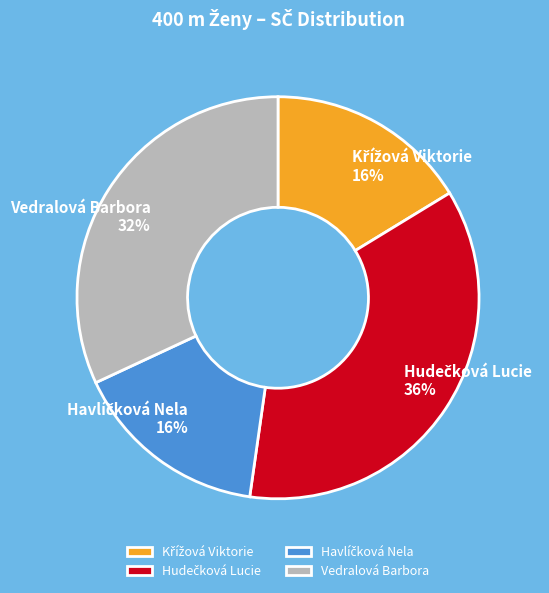

How many slices are in this pie chart?

4